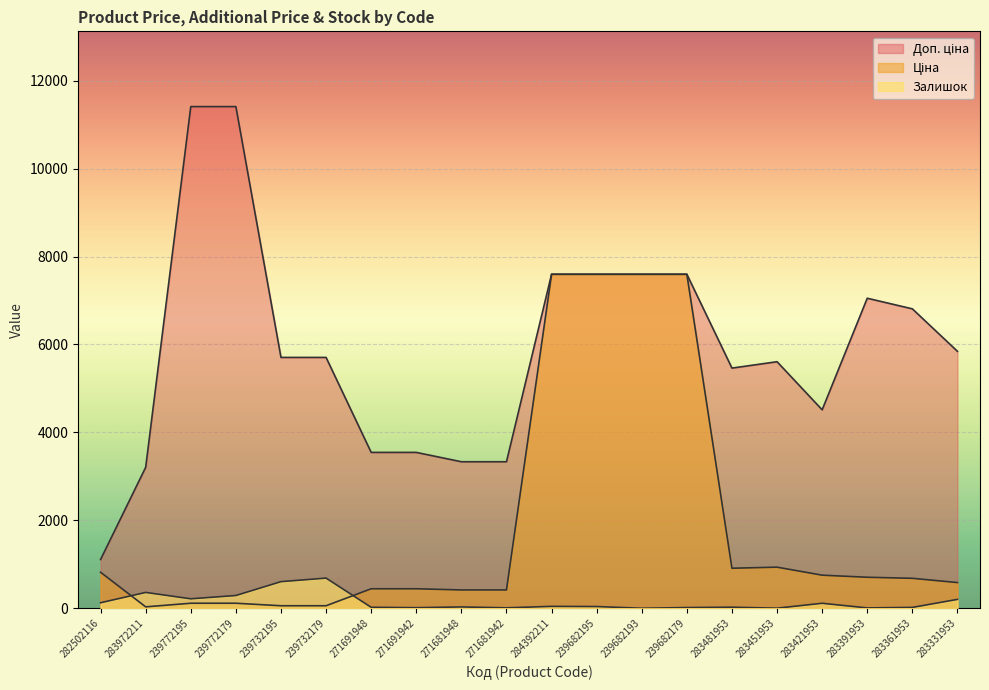

At which label is Доп. ціна closest to 6259?

283331953